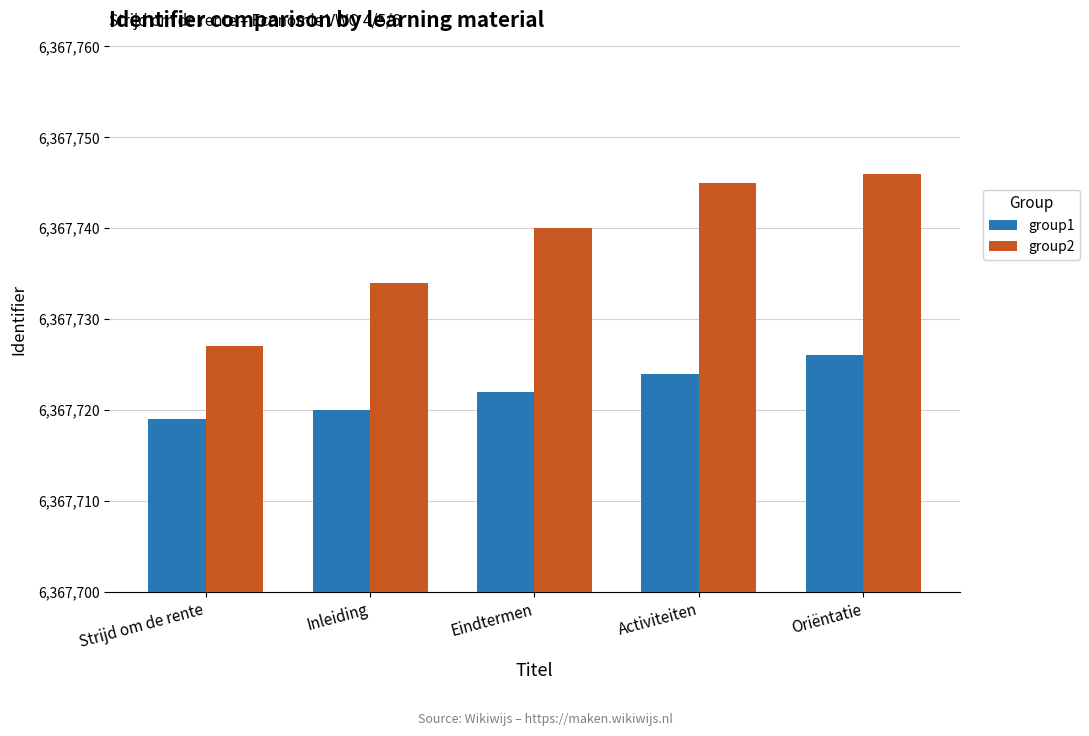

What is the difference between the highest and lowest values at Activiteiten?

21